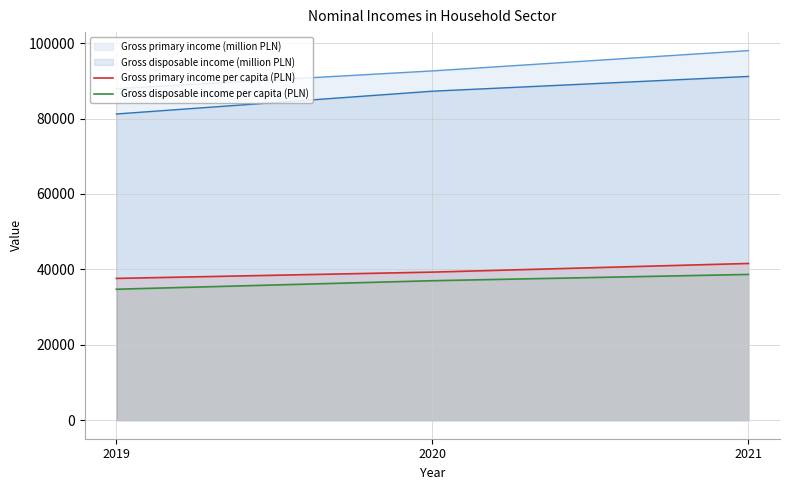

At which label does Gross disposable income per capita (PLN) reach its peak?

2021